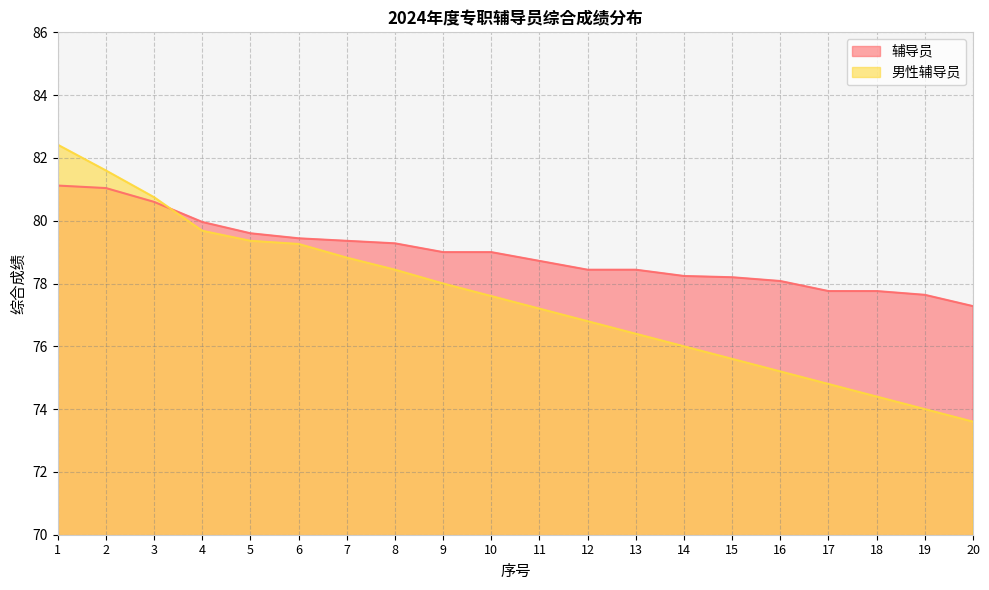

What is the approximate value of 男性辅导员 at 3?

80.7